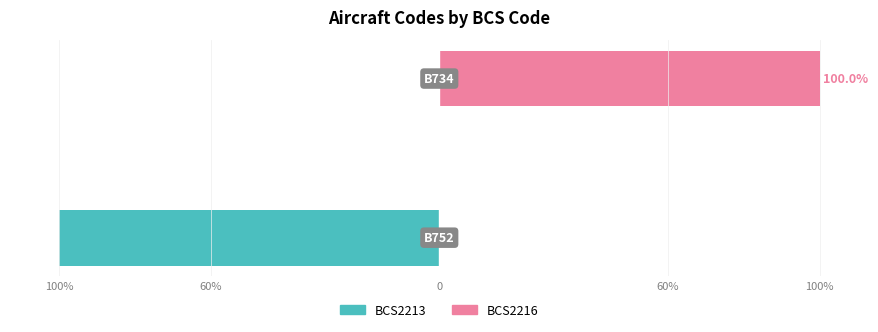

True or false: BCS2216 has a value of 0 at 100%.

True